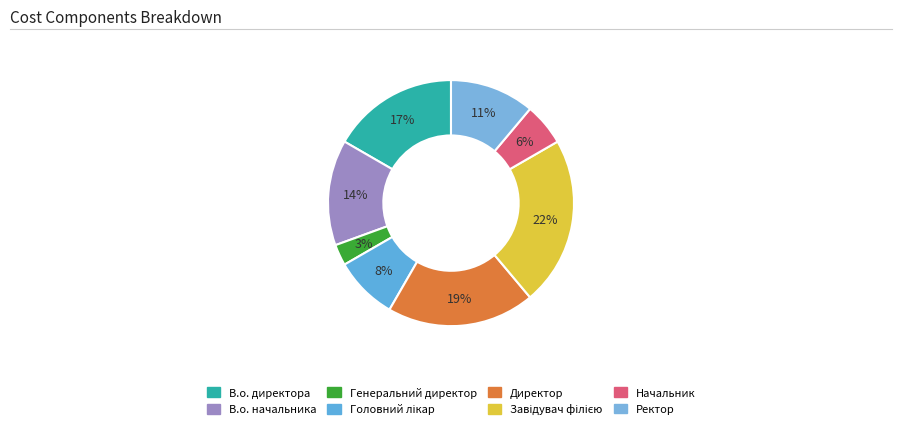

Does any single category account for the majority?

No